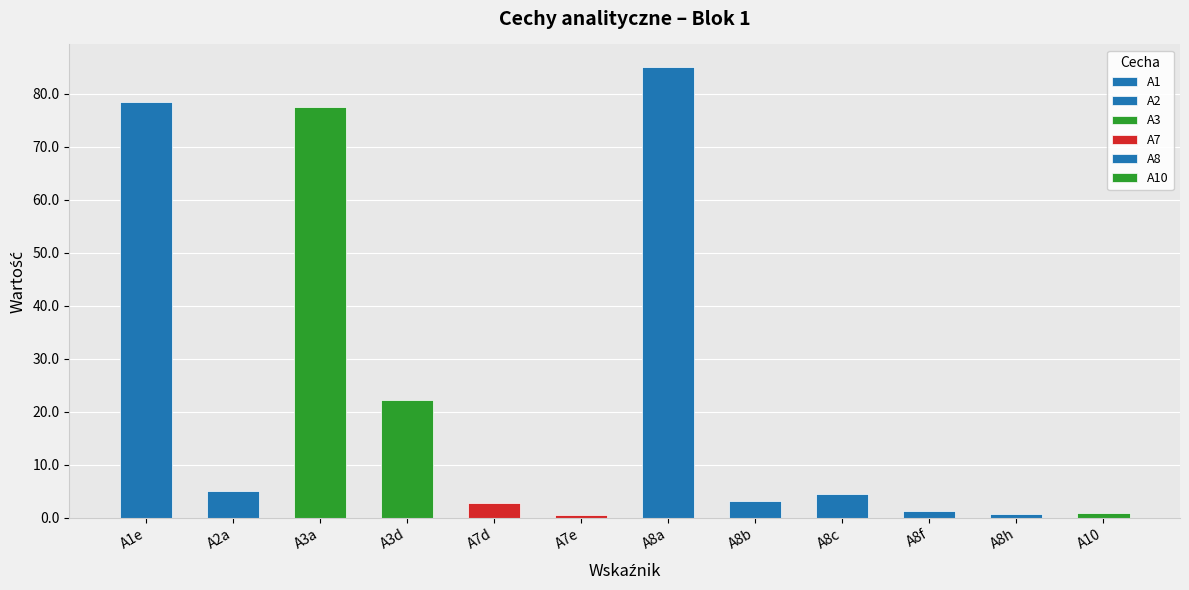

What is the change in value from A3d to A10?

-21.3